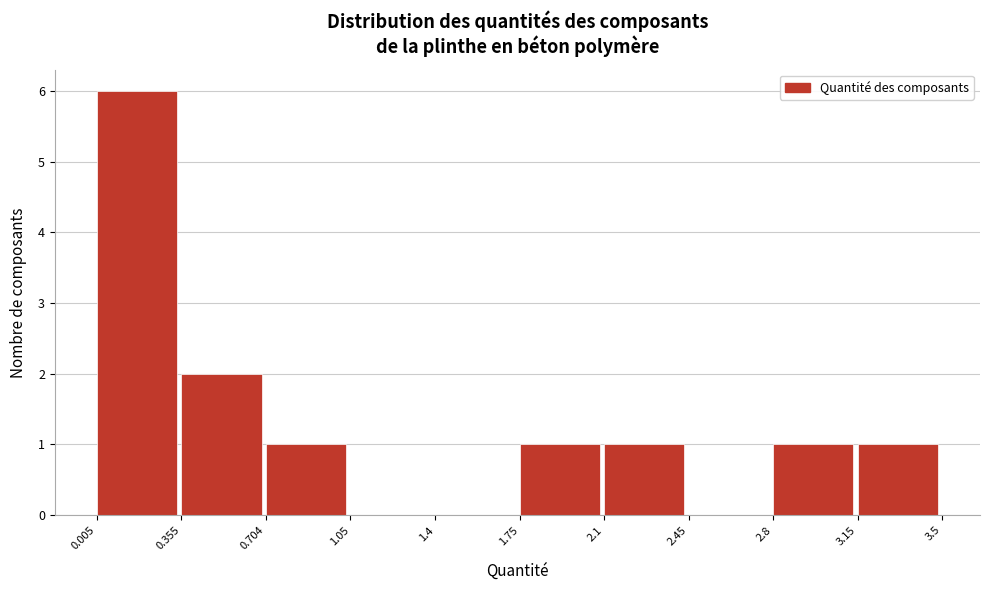

How tall is the bar that spans 0.355 to 0.704 on the x-axis? The values are not printed on the chart, so give them approximately, as read against the axis.

2